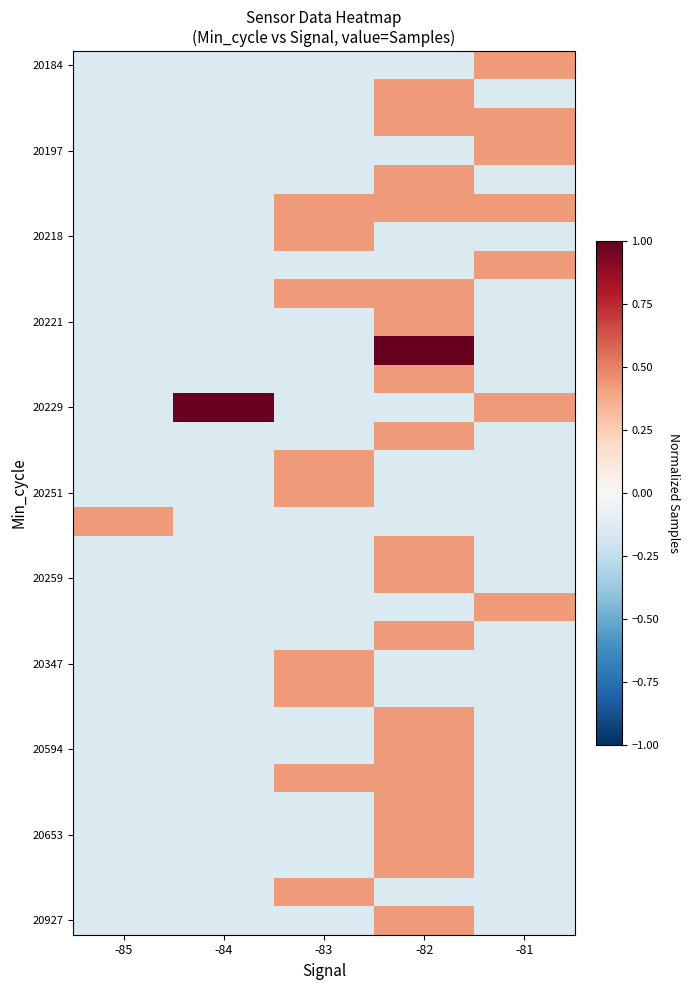

What is the minimum value shown in the chart?

-0.1